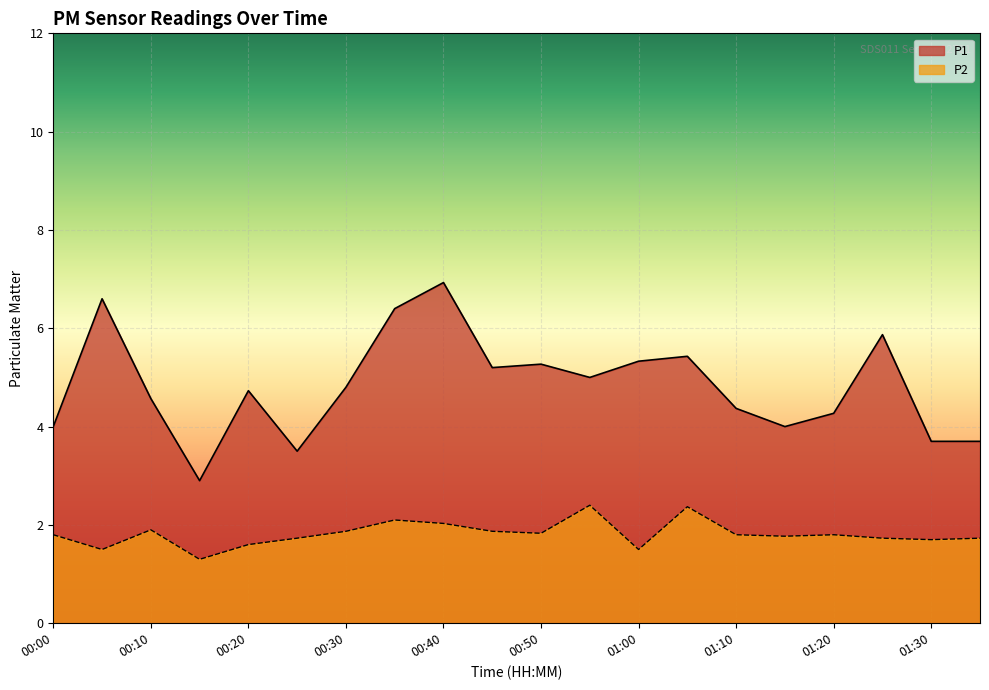

What are all the series names shown in the legend?

P1, P2